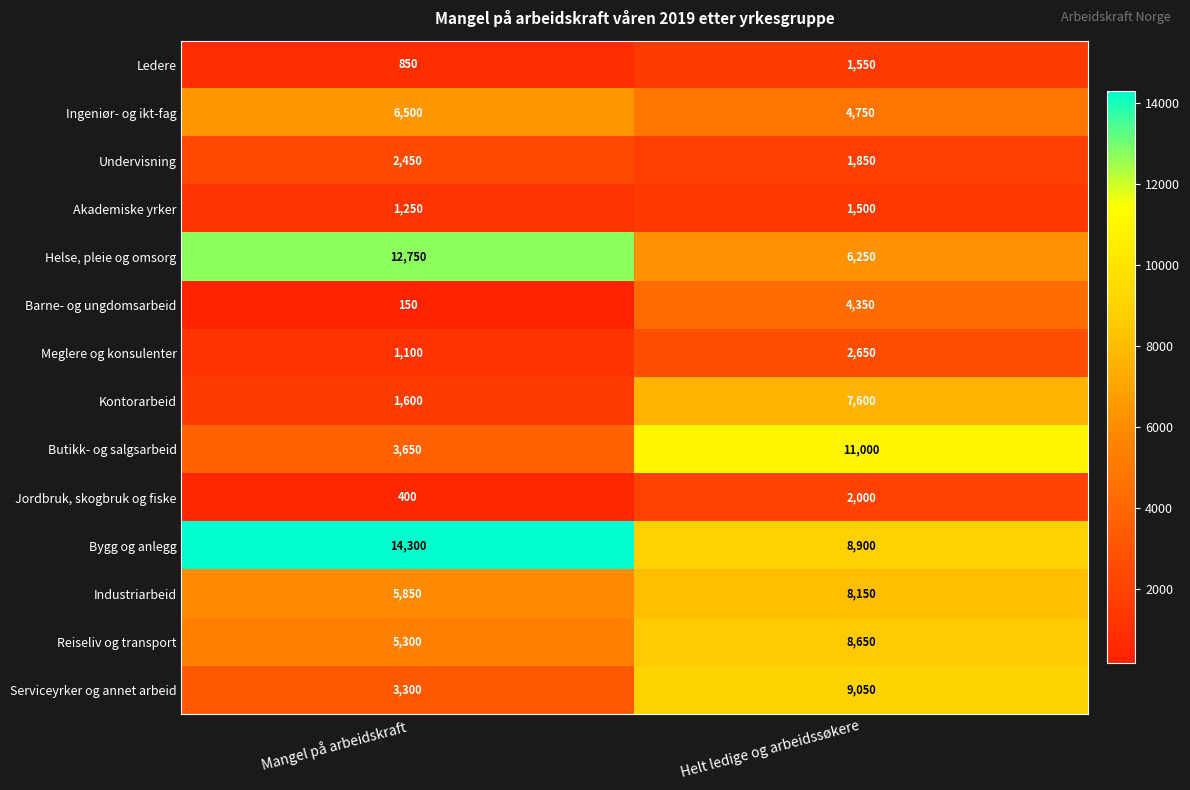

At Mangel på arbeidskraft, list the series in order from smallest to largest.

Barne- og ungdomsarbeid, Jordbruk, skogbruk og fiske, Ledere, Meglere og konsulenter, Akademiske yrker, Kontorarbeid, Undervisning, Serviceyrker og annet arbeid, Butikk- og salgsarbeid, Reiseliv og transport, Industriarbeid, Ingeniør- og ikt-fag, Helse, pleie og omsorg, Bygg og anlegg